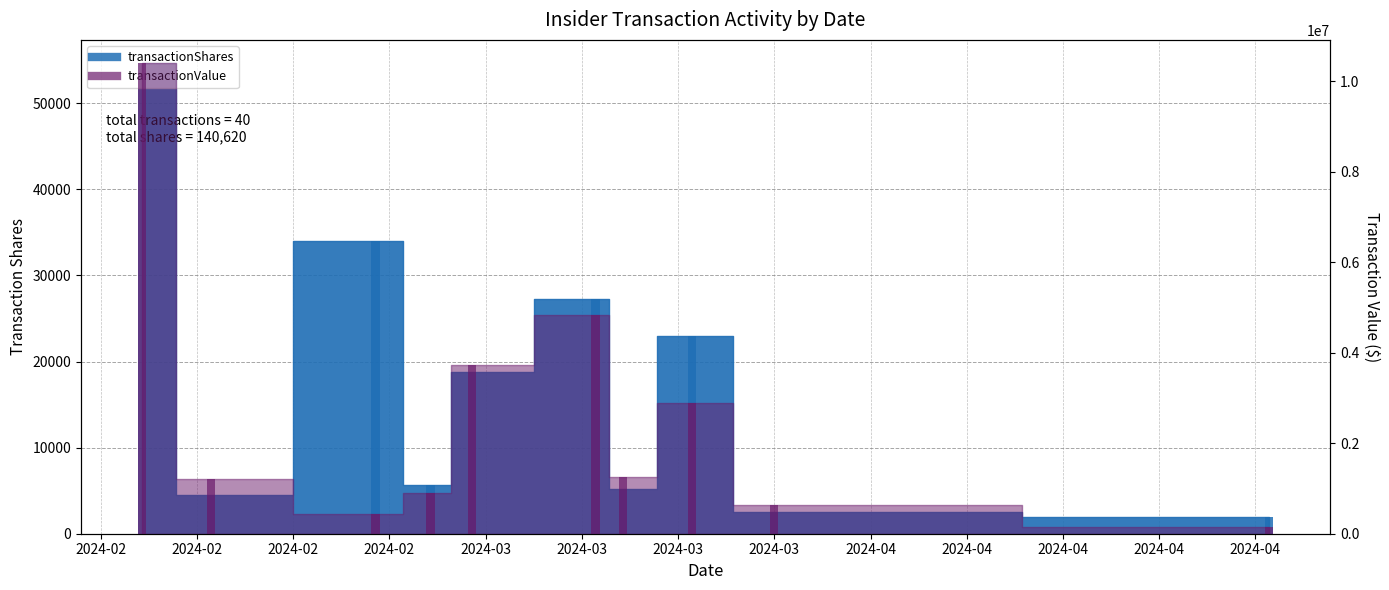

What are all the series names shown in the legend?

transactionShares, transactionValue